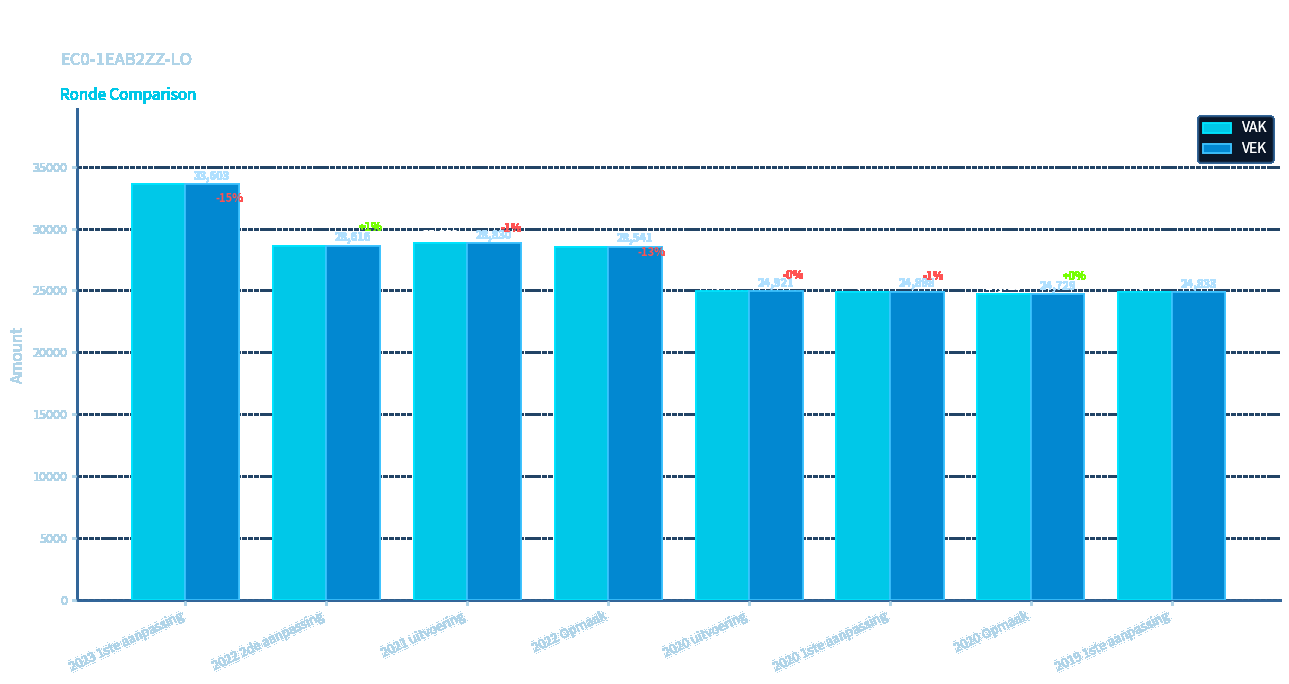

Reading left to right, what are all the values shown in this chart?

VAK: 2023 1ste aanpassing=33603	2022 2de aanpassing=28616	2021 uitvoering=28831	2022 Opmaak=28541	2020 uitvoering=24924	2020 1ste aanpassing=24898	2020 Opmaak=24729	2019 1ste aanpassing=24833
VEK: 2023 1ste aanpassing=33603	2022 2de aanpassing=28616	2021 uitvoering=28830	2022 Opmaak=28541	2020 uitvoering=24921	2020 1ste aanpassing=24898	2020 Opmaak=24729	2019 1ste aanpassing=24833